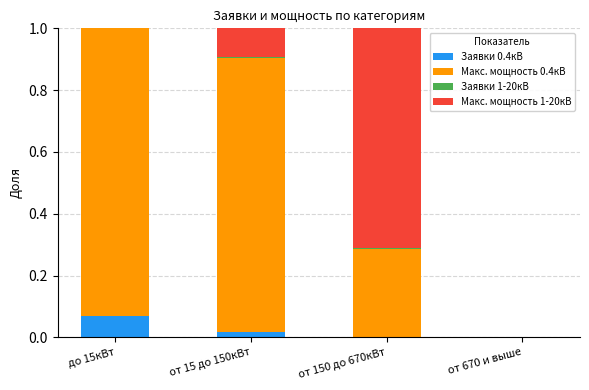

Which category has the highest value in the Заявки 0.4кВ series?

до 15кВт